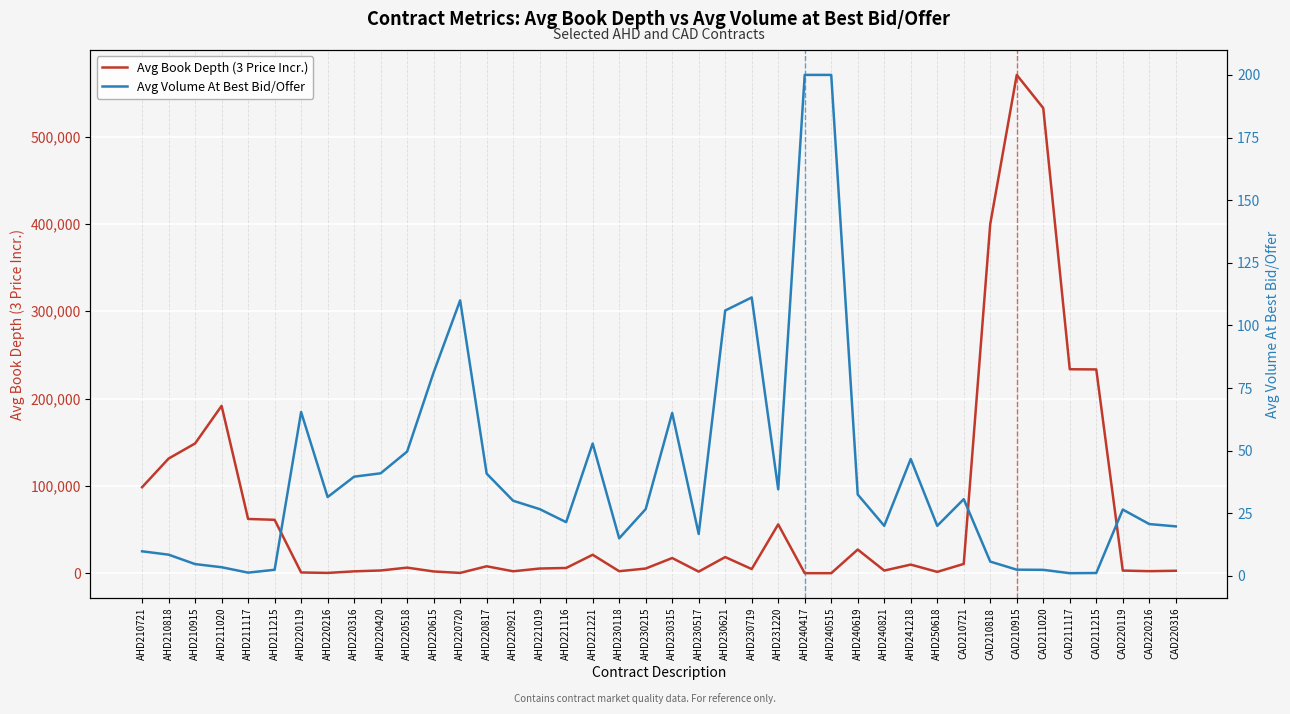

Where does the Avg Volume At Best Bid/Offer series first go above 26?

AHD220119